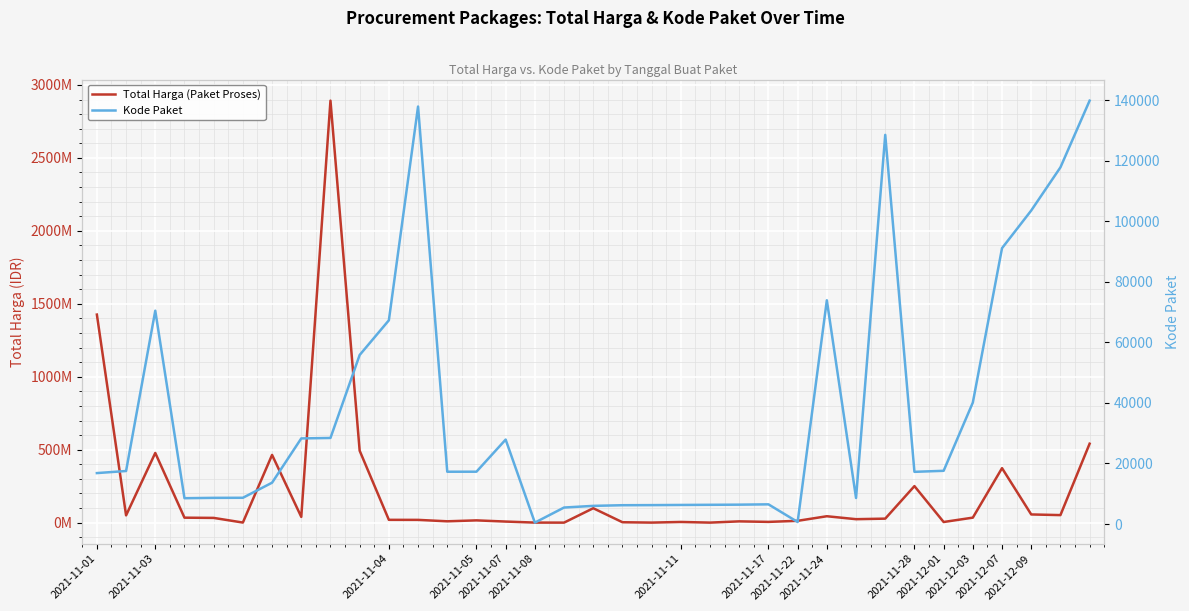

True or false: Kode Paket and Total Harga (Paket Proses) cross at least once.

False